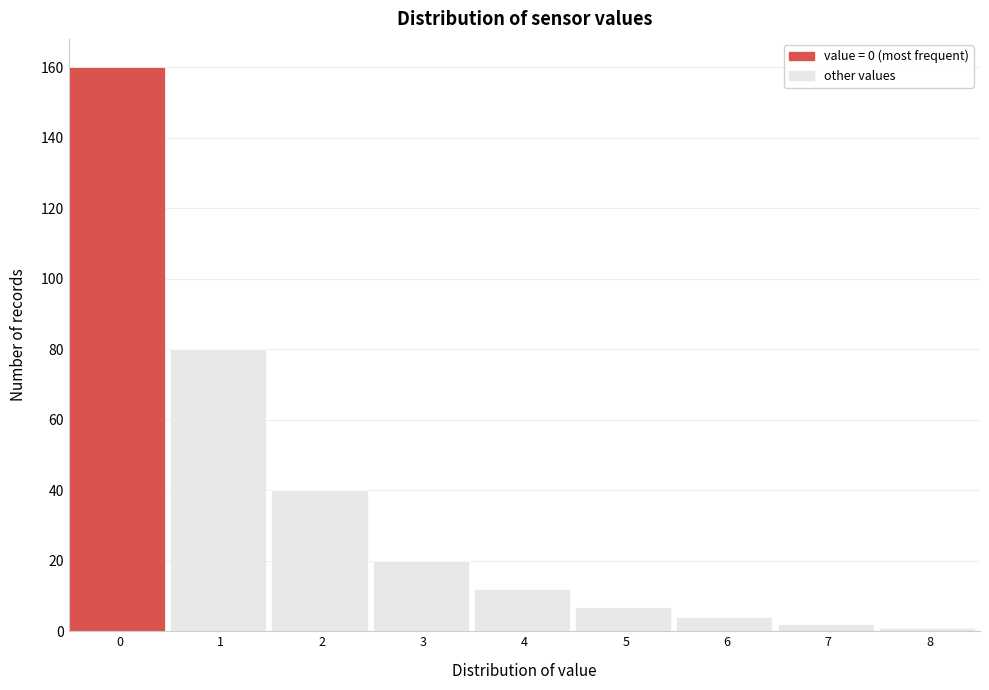

Reading left to right, extract all data points from this chart.

0=160	1=80	2=40	3=20	4=12	5=7	6=4	7=2	8=1